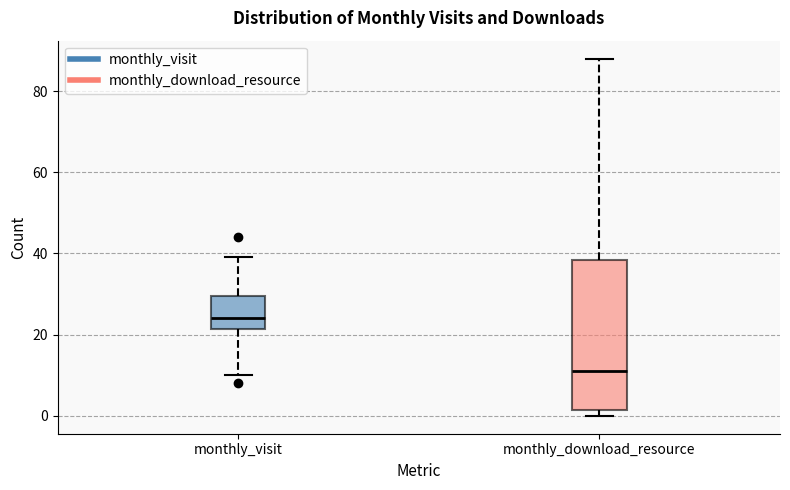

Reading left to right, read every box against the y-axis: the position of its median line, the range the box covers, and the ends of its whiskers. The values are not printed on the chart, so give them approximately, as read against the axis.

monthly_visit: median 24, box 22 to 30, whiskers 10 to 40
monthly_download_resource: median 12, box 2 to 38, whiskers 0 to 88